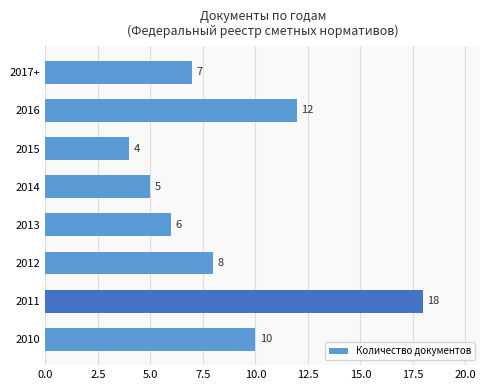

What is the difference between the second highest and second lowest values?

7